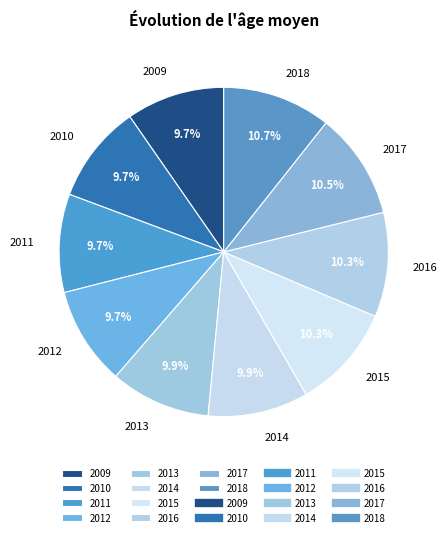

The 2015 slice represents 10% of the pie. True or false?

True